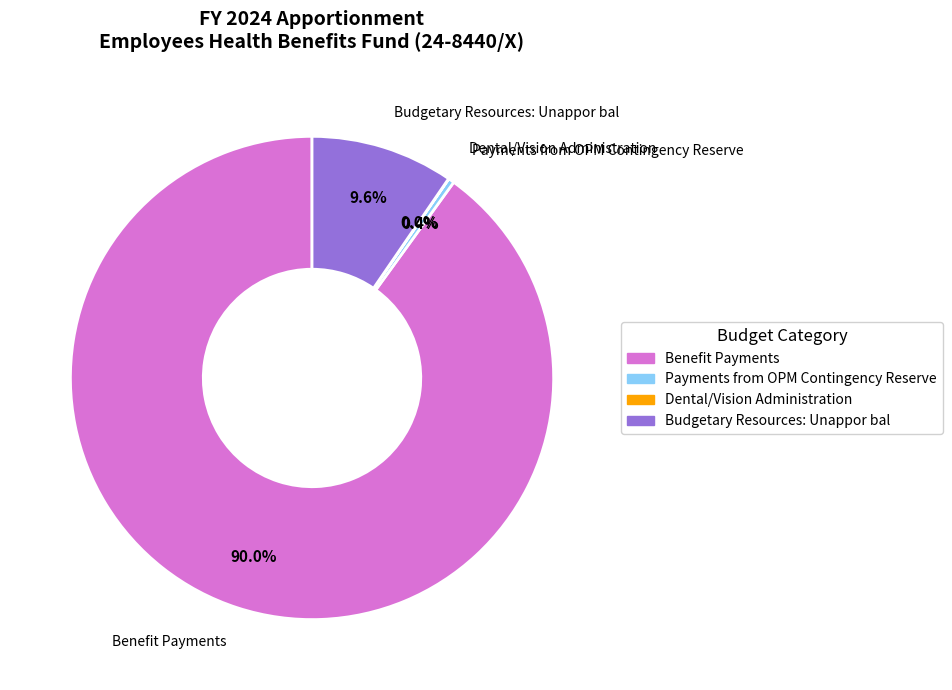

What portion of the pie excludes Benefit Payments?

10.0%